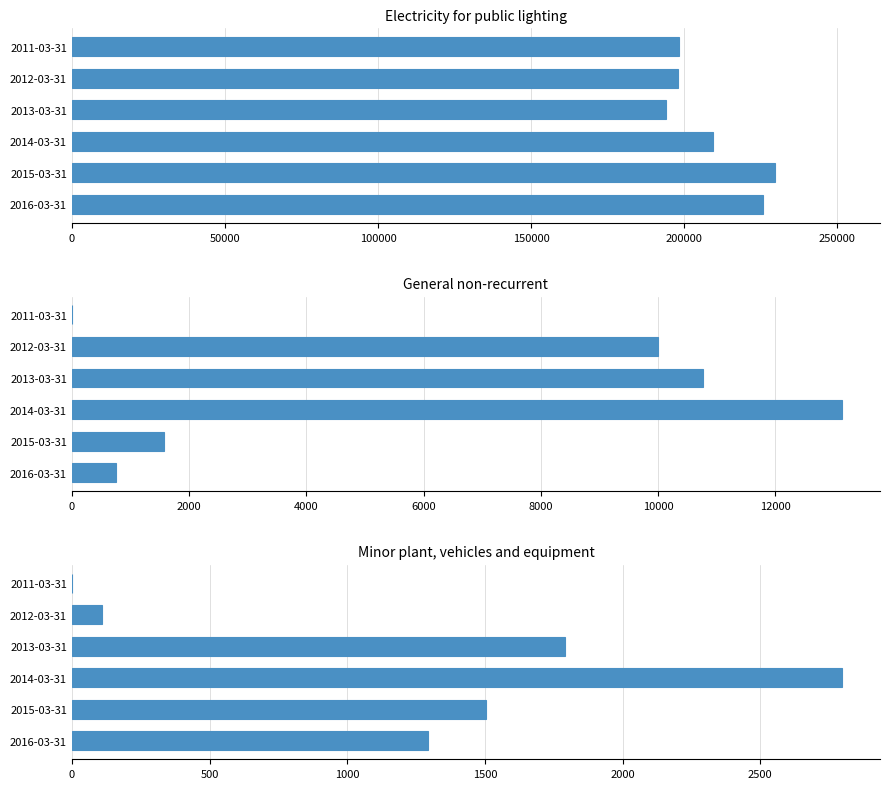

What is the highest value of the General non-recurrent series?

13132